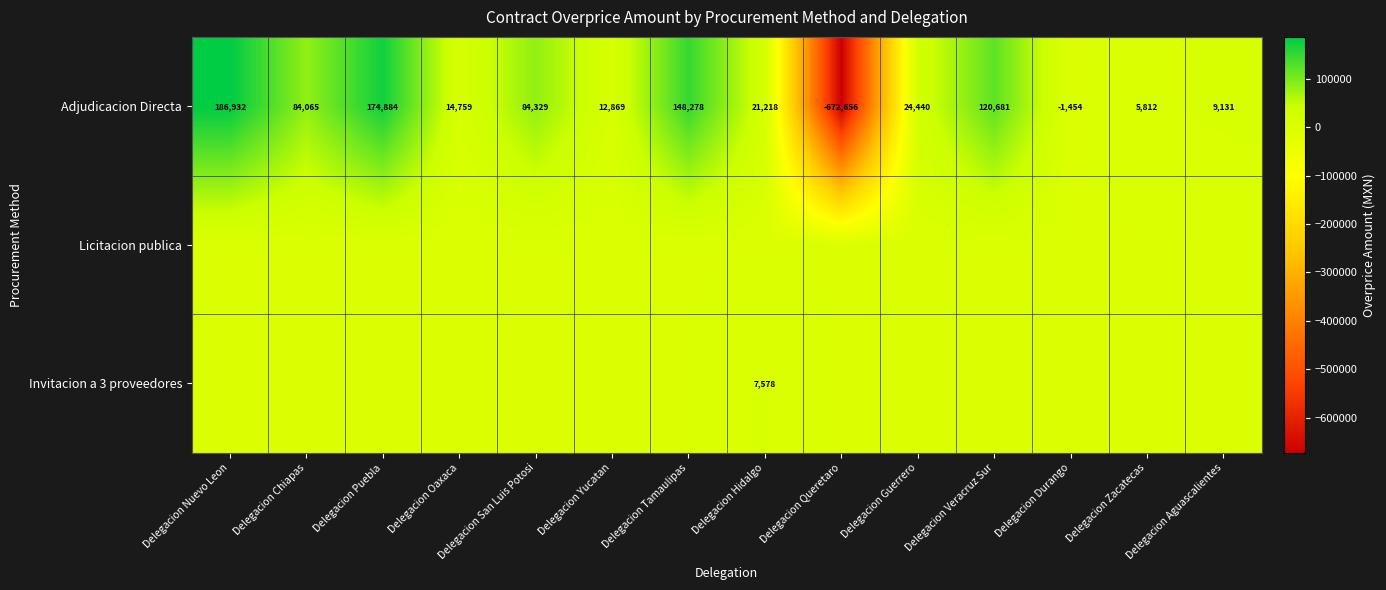

Where does the Adjudicacion Directa series first go above 24440?

Delegacion Nuevo Leon